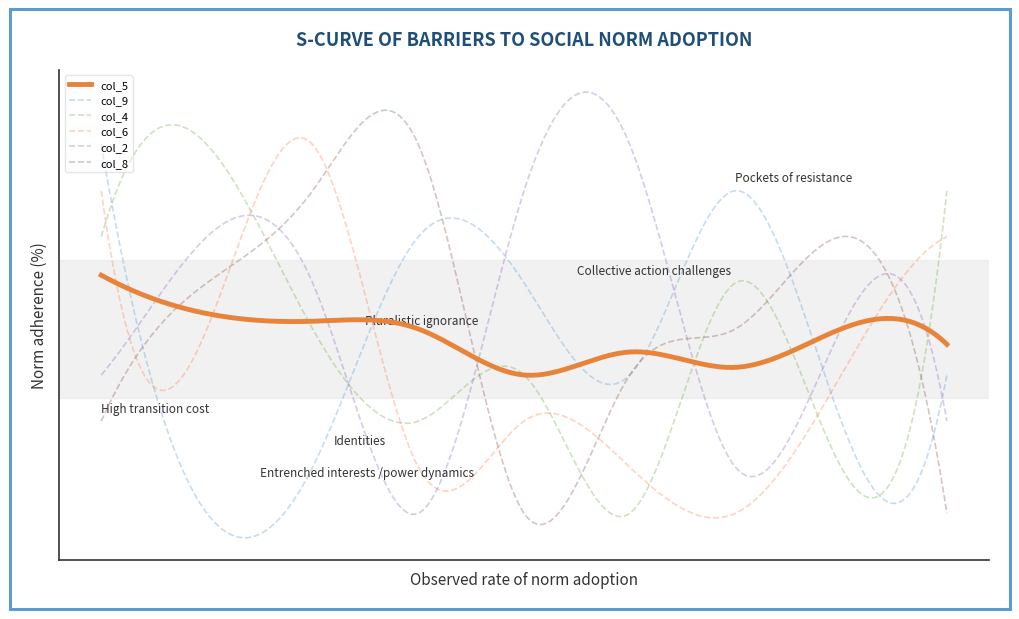

What is the average value of the col_8 series?

5